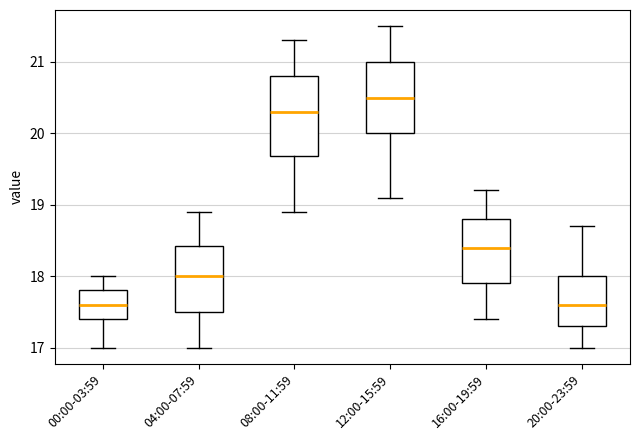

Which box is the tallest, from its lower edge to its upper edge?

08:00-11:59